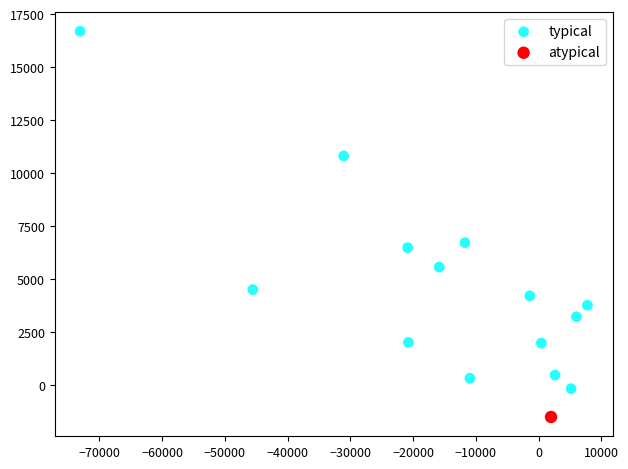

What are all the series names shown in the legend?

typical, atypical